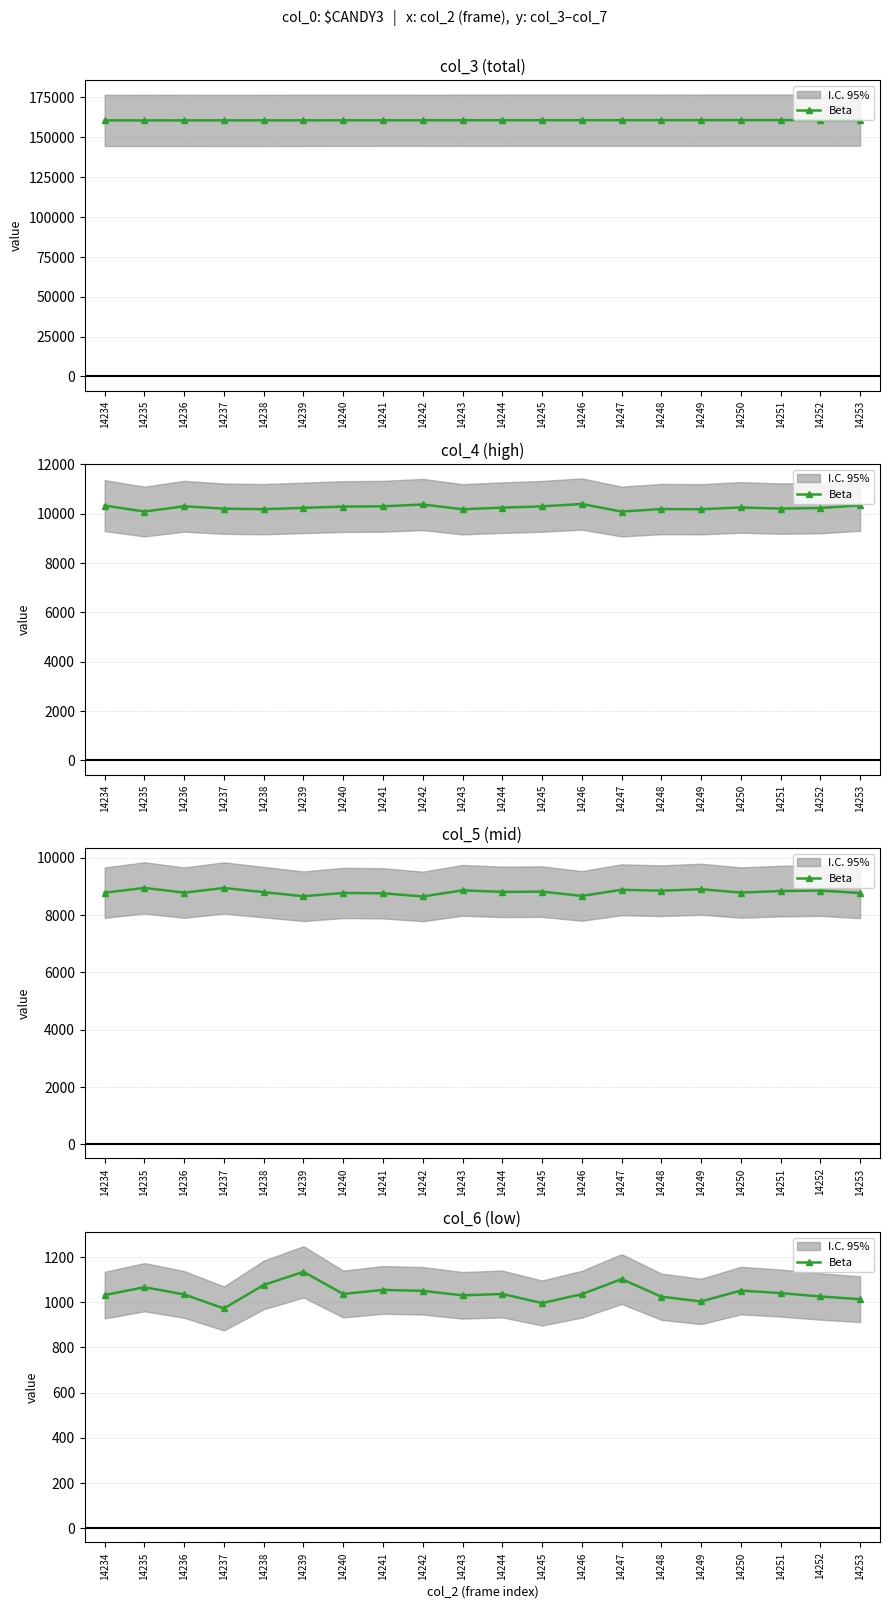

How many points are higher than both their immediate neighbors (excluding endpoints)?

6